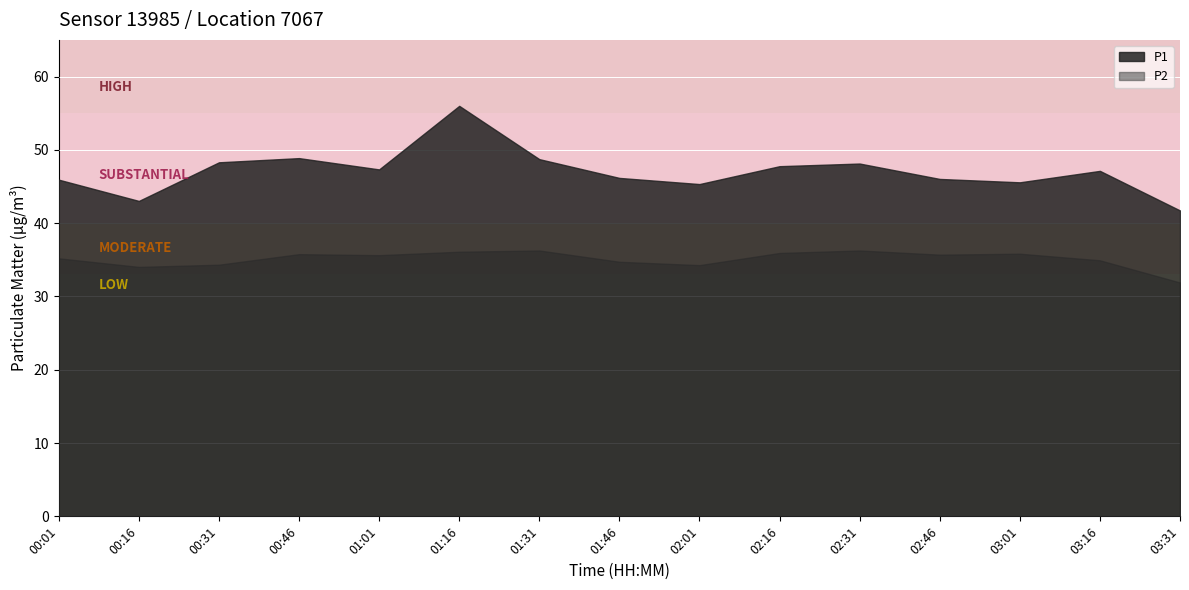

Is it true that P1 equals 48.7 at 01:31?

True